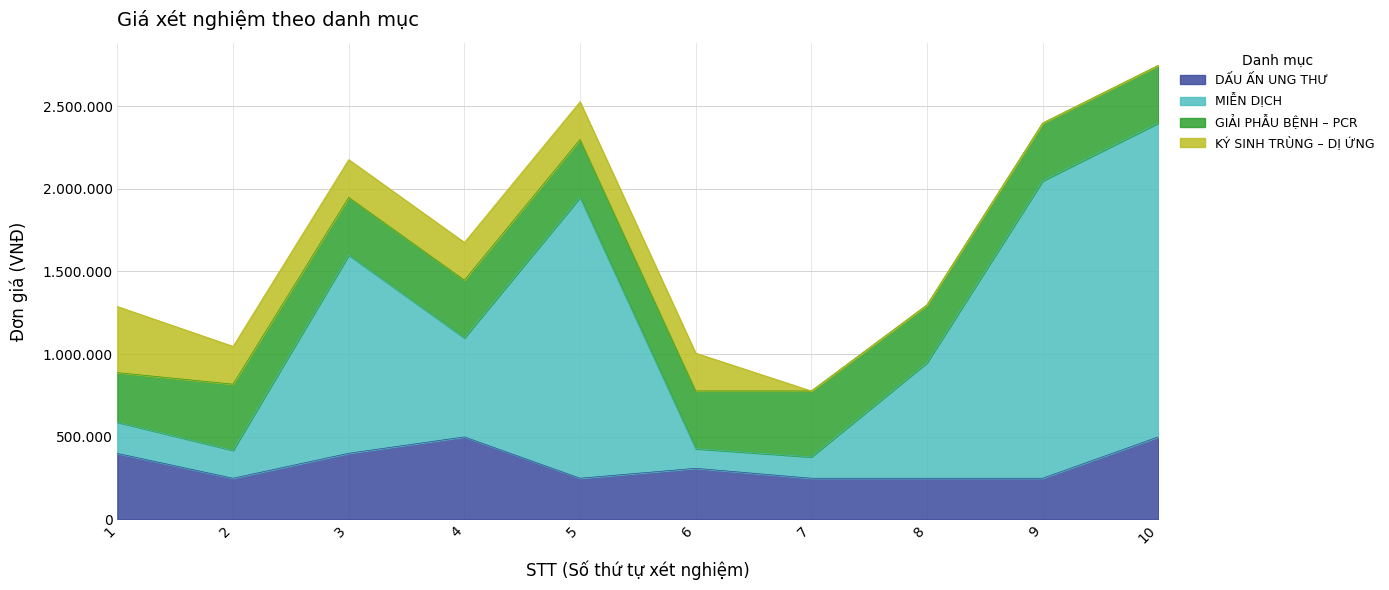

How many values in the DẤU ẤN UNG THƯ series are below 309000?

5